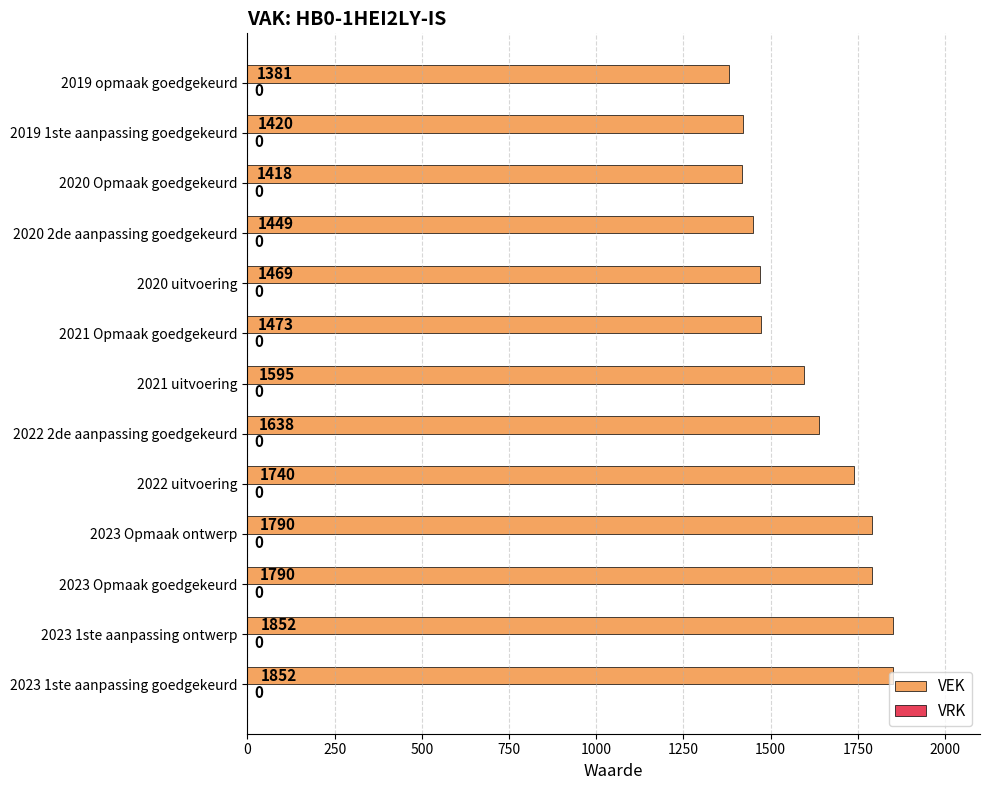

Between 2023 1ste aanpassing ontwerp and 2020 uitvoering, which is larger?

2023 1ste aanpassing ontwerp